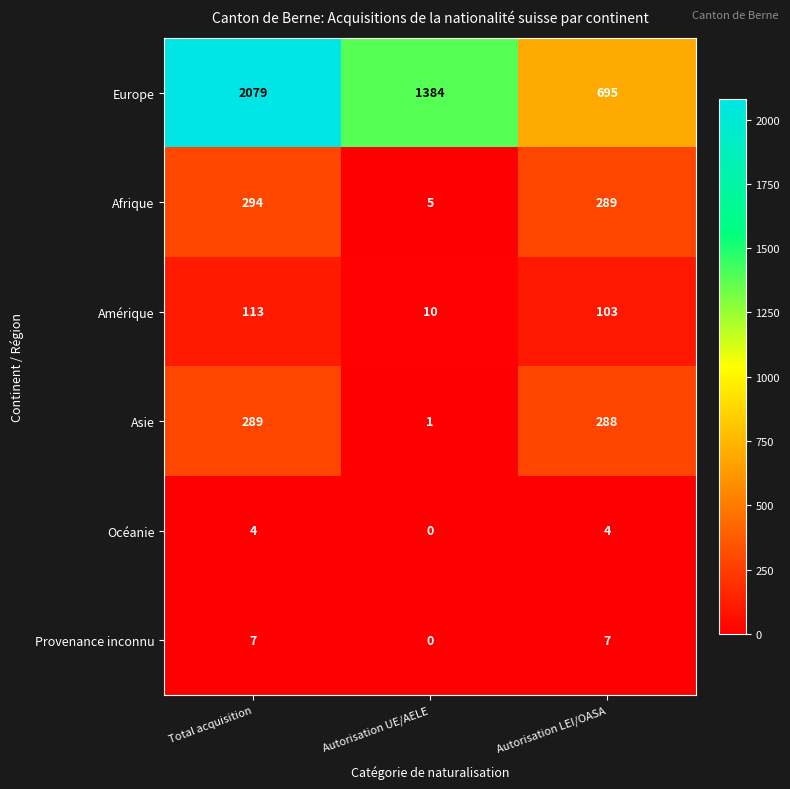

Reading left to right, list all the values displayed in this chart.

Europe: 2079	1384	695
Afrique: 294	5	289
Amérique: 113	10	103
Asie: 289	1	288
Océanie: 4	0	4
Provenance inconnu: 7	0	7